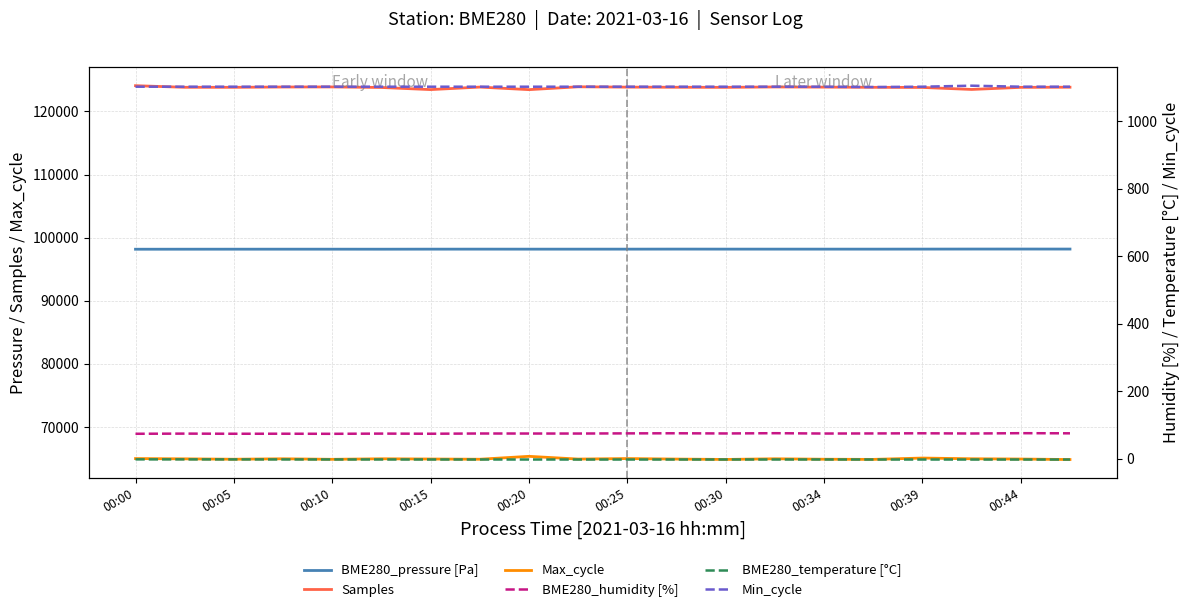

The value of Max_cycle at 00:44 is 104293.0. True or false?

False